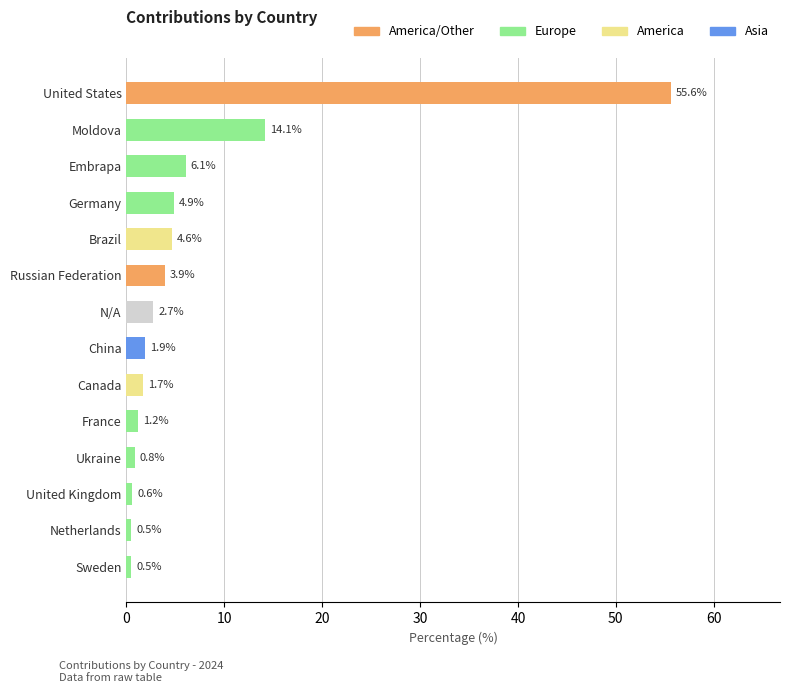

True or false: the data shows 55.6 at United States.

True